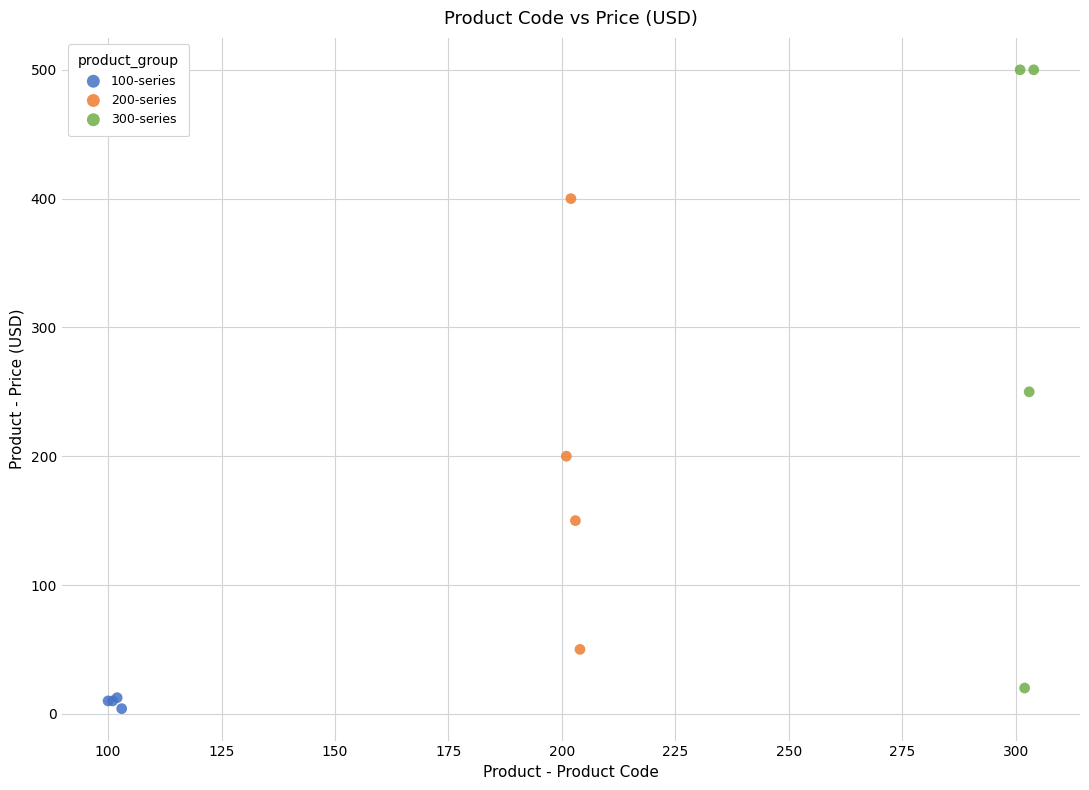

Which series contains the highest Y value?

300-series